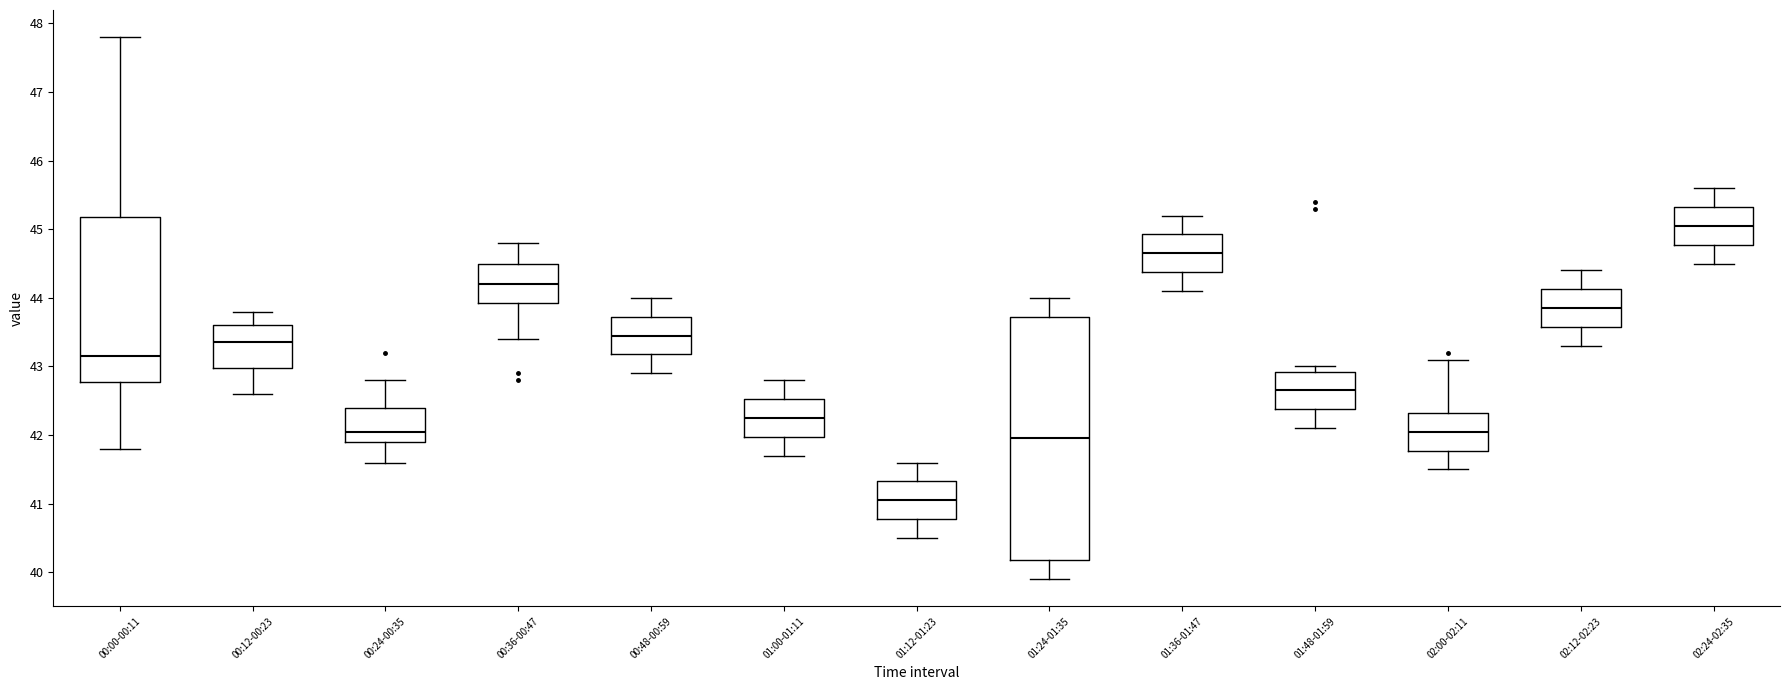

Reading left to right, transcribe this box plot: for each box, give where its median line is, the range the box spans, and where its two whiskers end, as read against the y-axis. The values are not printed on the chart, so give them approximately, as read against the axis.

00:00-00:11: median 43.2, box 42.8 to 45.2, whiskers 41.8 to 47.8
00:12-00:23: median 43.4, box 43.0 to 43.6, whiskers 42.6 to 43.8
00:24-00:35: median 42.1, box 41.9 to 42.4, whiskers 41.6 to 42.8
00:36-00:47: median 44.2, box 43.9 to 44.5, whiskers 43.4 to 44.8
00:48-00:59: median 43.5, box 43.2 to 43.7, whiskers 42.9 to 44.0
01:00-01:11: median 42.3, box 42.0 to 42.5, whiskers 41.7 to 42.8
01:12-01:23: median 41.1, box 40.8 to 41.3, whiskers 40.5 to 41.6
01:24-01:35: median 42.0, box 40.2 to 43.7, whiskers 39.9 to 44.0
01:36-01:47: median 44.7, box 44.4 to 44.9, whiskers 44.1 to 45.2
01:48-01:59: median 42.7, box 42.4 to 42.9, whiskers 42.1 to 43.0
02:00-02:11: median 42.1, box 41.8 to 42.3, whiskers 41.5 to 43.1
02:12-02:23: median 43.9, box 43.6 to 44.1, whiskers 43.3 to 44.4
02:24-02:35: median 45.1, box 44.8 to 45.3, whiskers 44.5 to 45.6